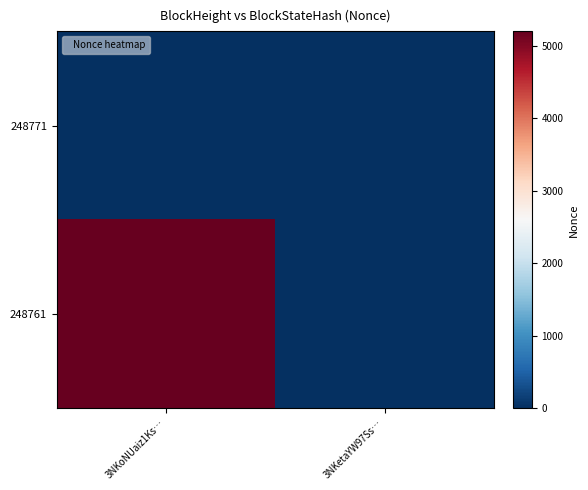

At which category is the sum across all series the highest?

3NKoNUaiz1Ks…